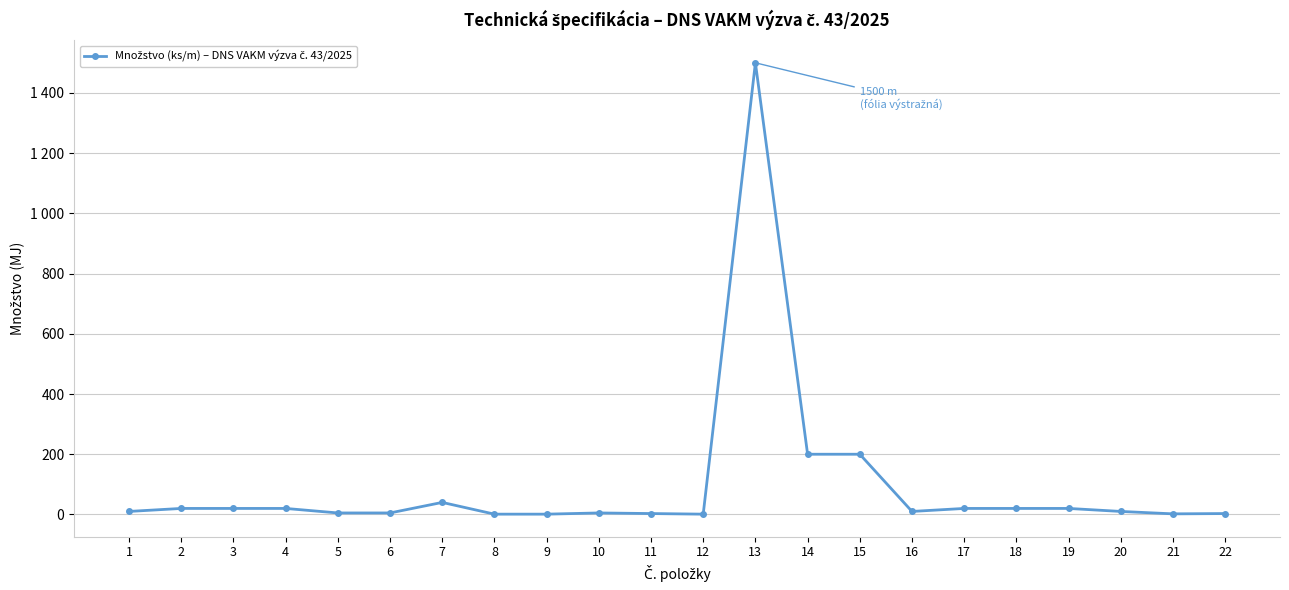

Does the chart have visible grid lines?

Yes